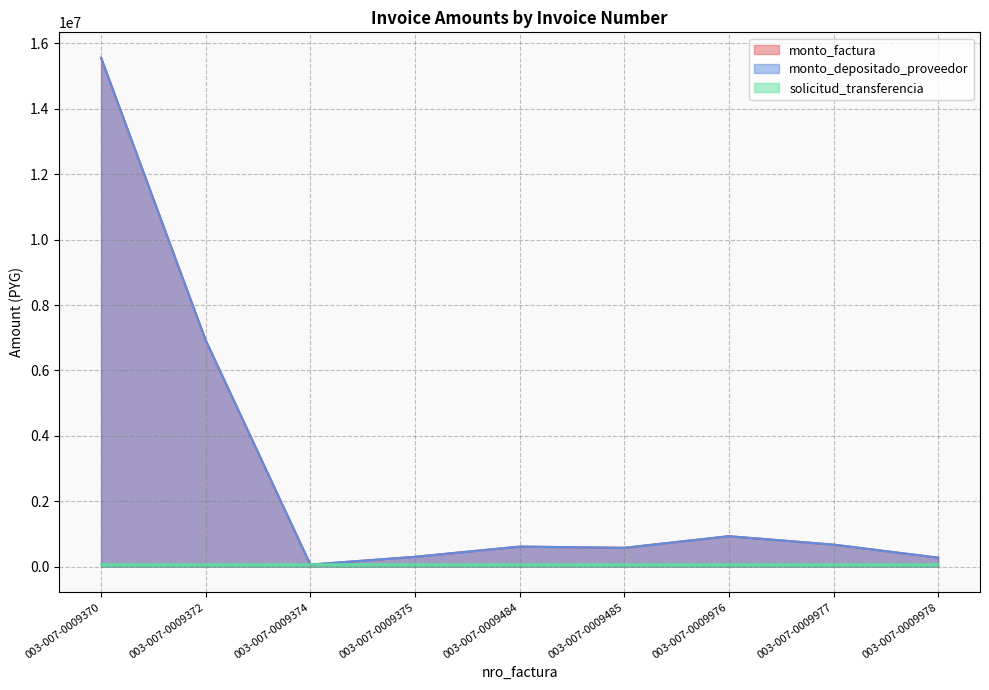

Between which two adjacent categories do monto_factura and solicitud_transferencia first intersect?

003-007-0009372 and 003-007-0009374